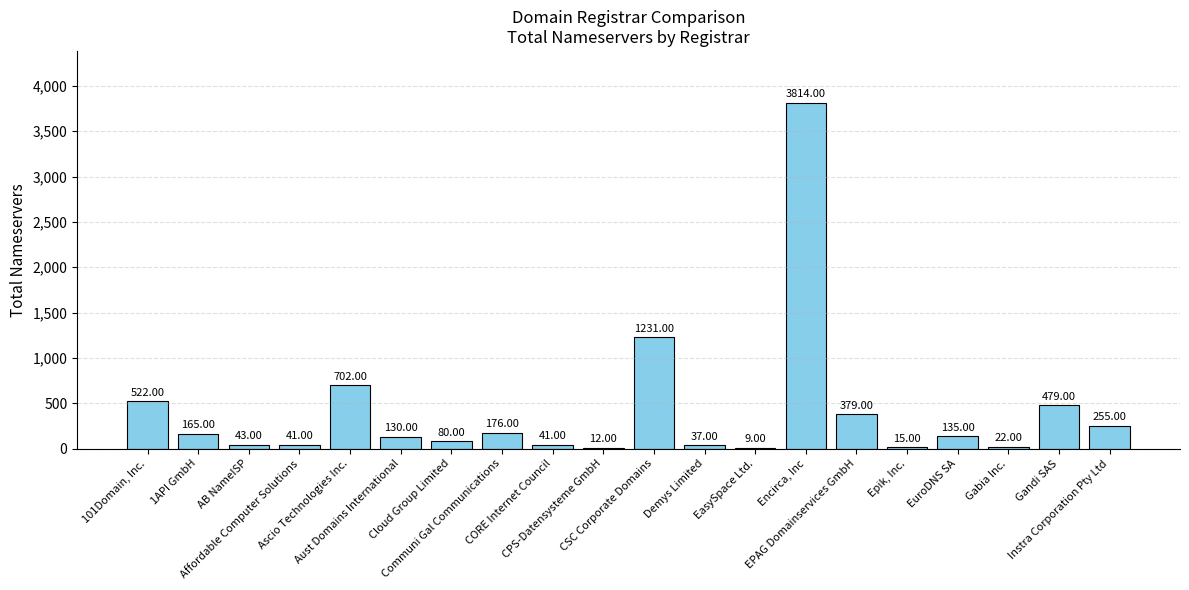

What is the value of the 12th bar from the left?

37